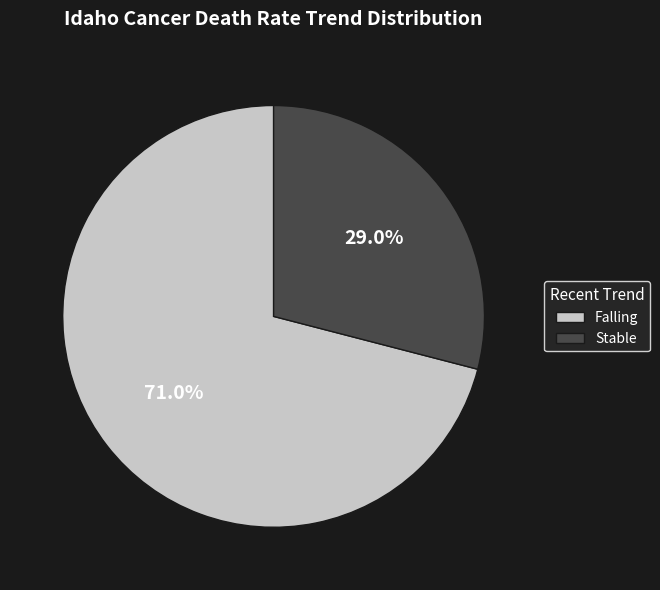

How many slices are in this pie chart?

2